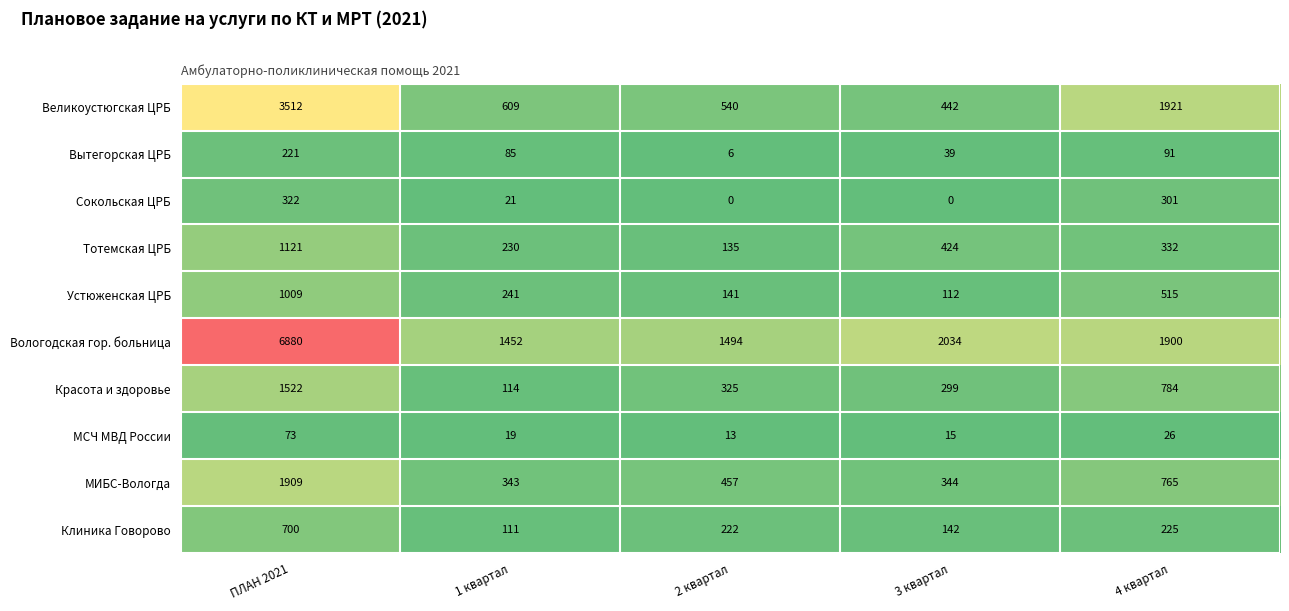

What is the total value across all series at 2 квартал?

3333